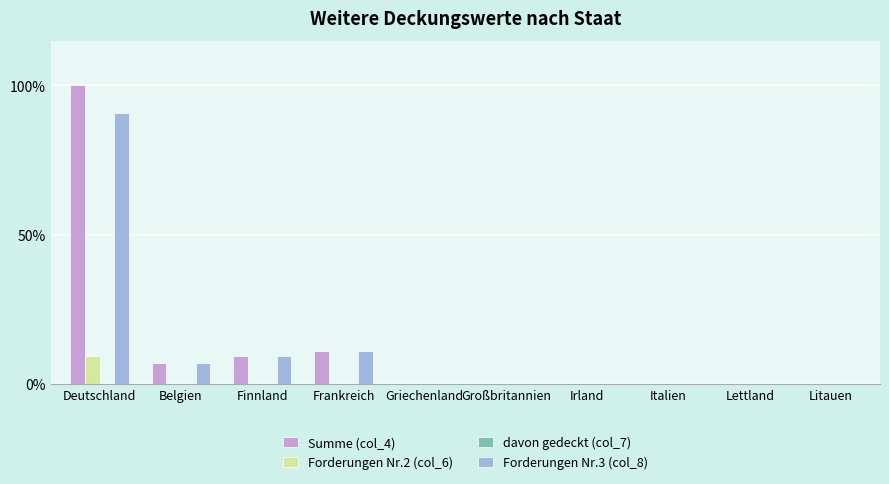

How many categories are shown in the chart?

10